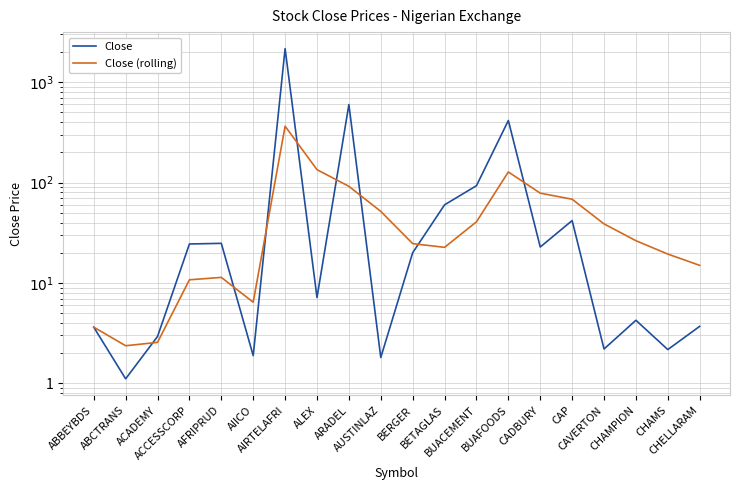

How many interior local valleys does the Close (rolling) series have?

3